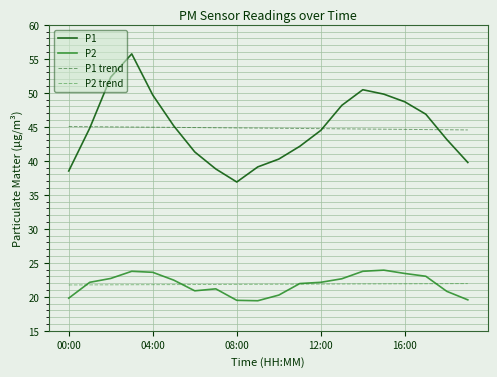

Which series has the largest range (max minus min)?

P1